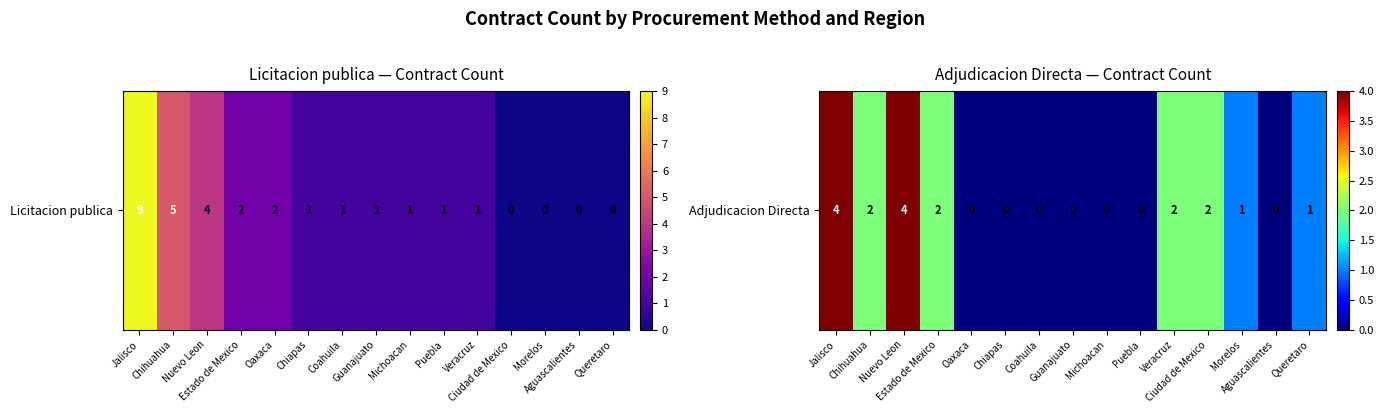

The value at Queretaro is 1. True or false?

True